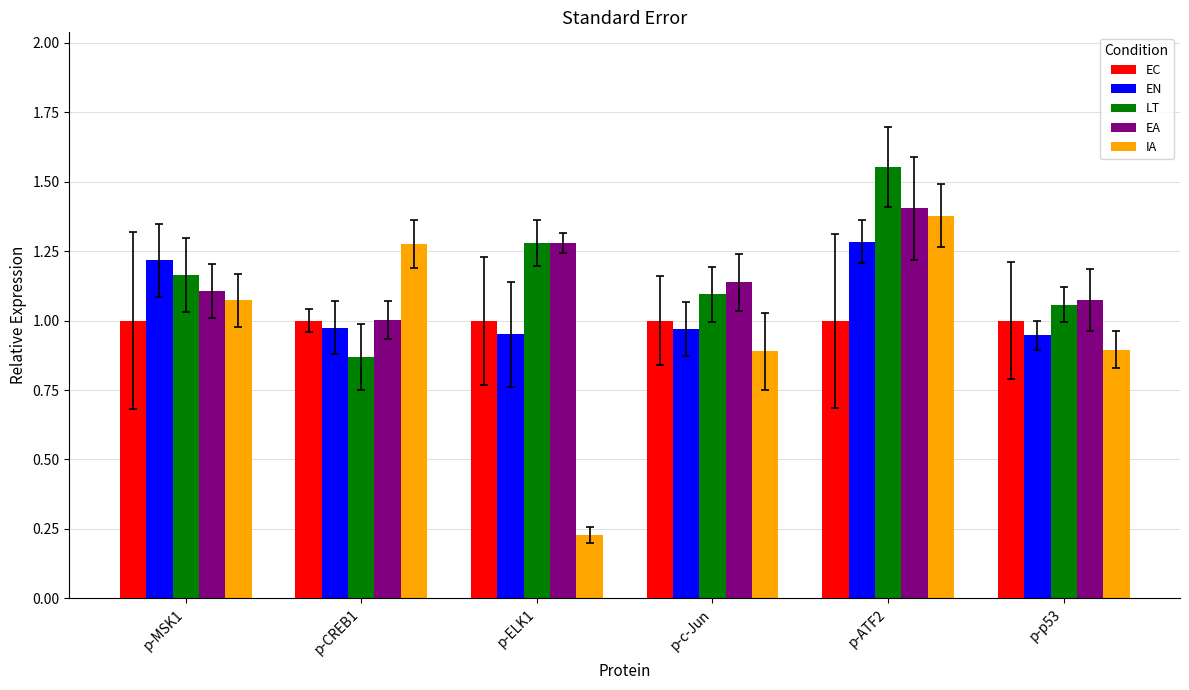

At which category is the sum across all series the highest?

p-ATF2